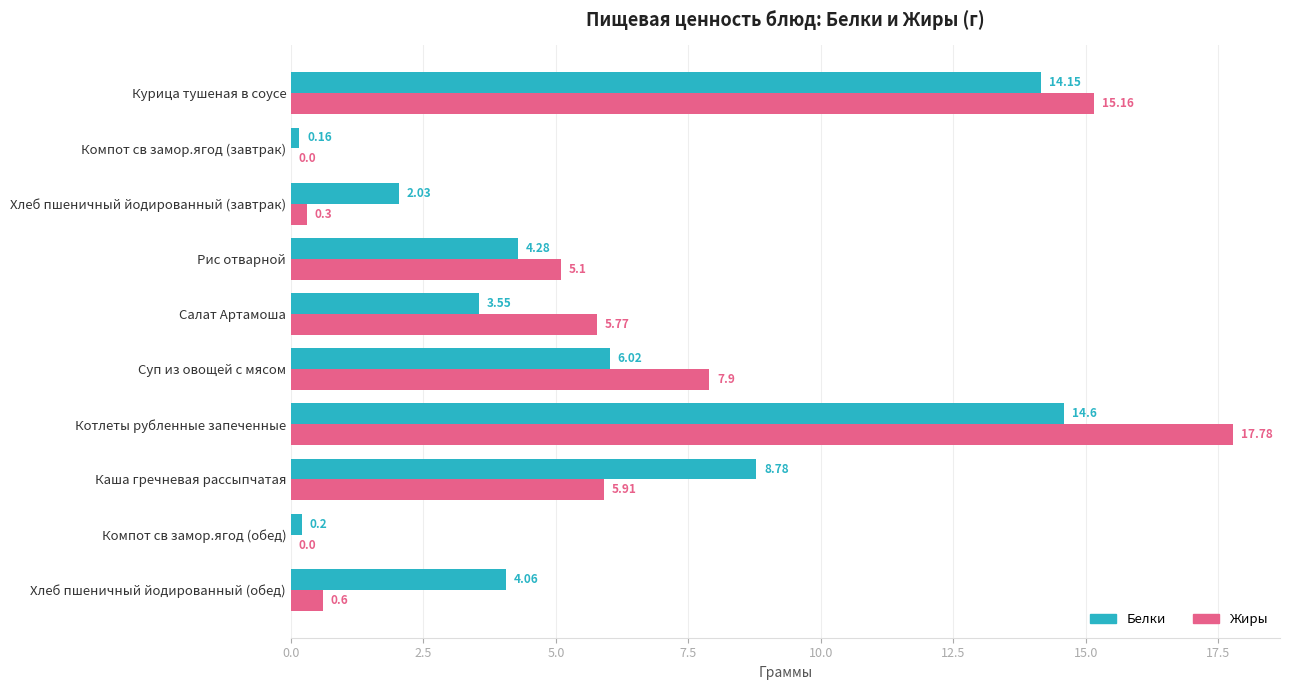

What is the sum of the Белки values at Суп из овощей с мясом and Каша гречневая рассыпчатая?

14.8